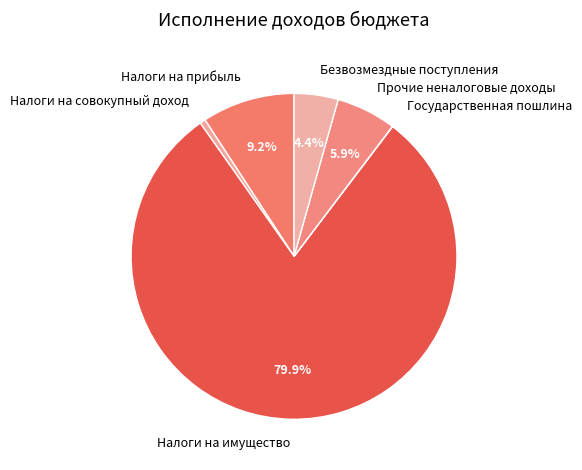

Is the sum of Налоги на имущество and Налоги на совокупный доход greater than half?

Yes